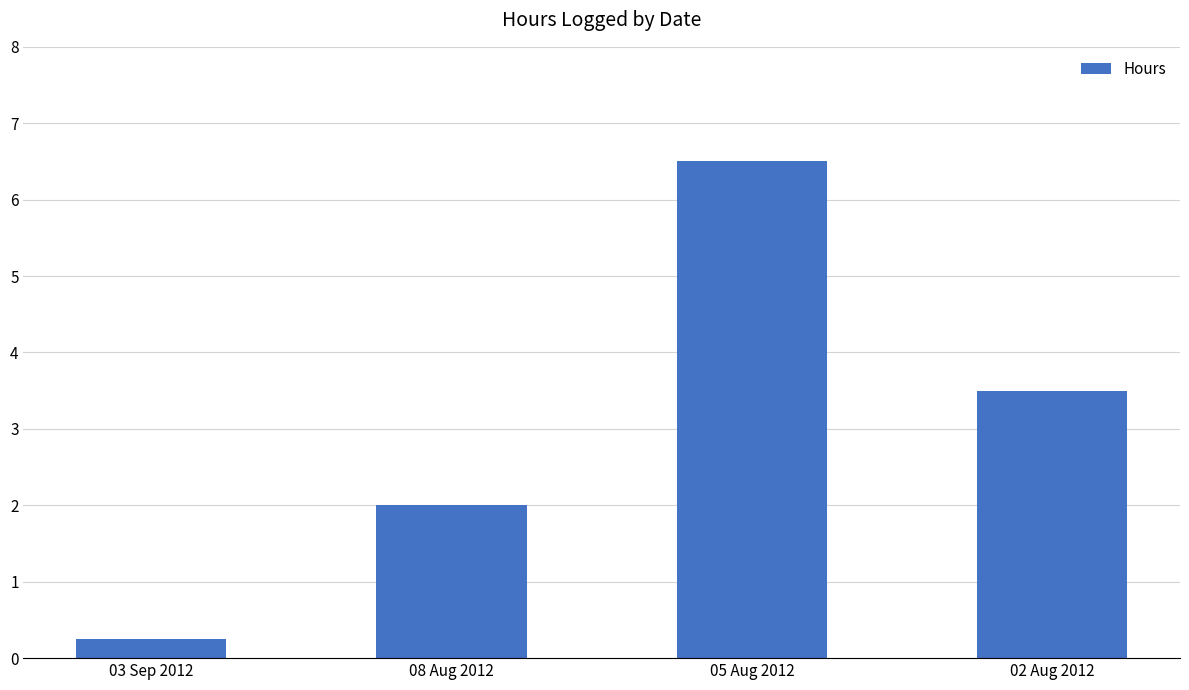

What is the difference between the values at 05 Aug 2012 and 08 Aug 2012?

4.5